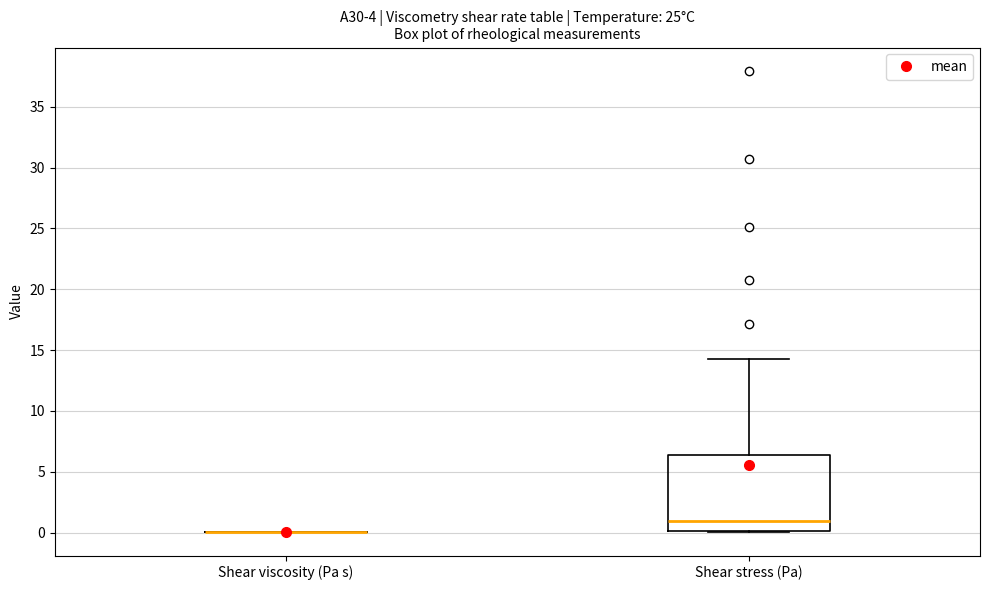

Which box is the tallest, from its lower edge to its upper edge?

Shear stress (Pa)